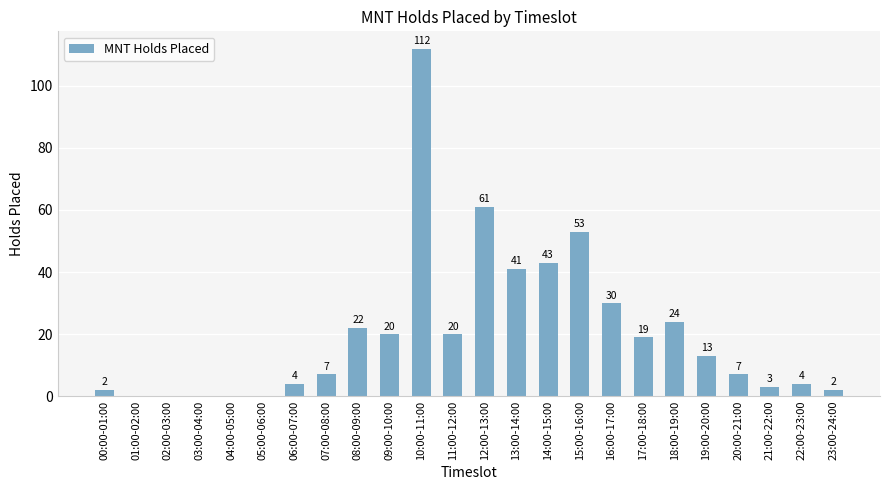

Which has a higher value, 16:00-17:00 or 10:00-11:00?

10:00-11:00